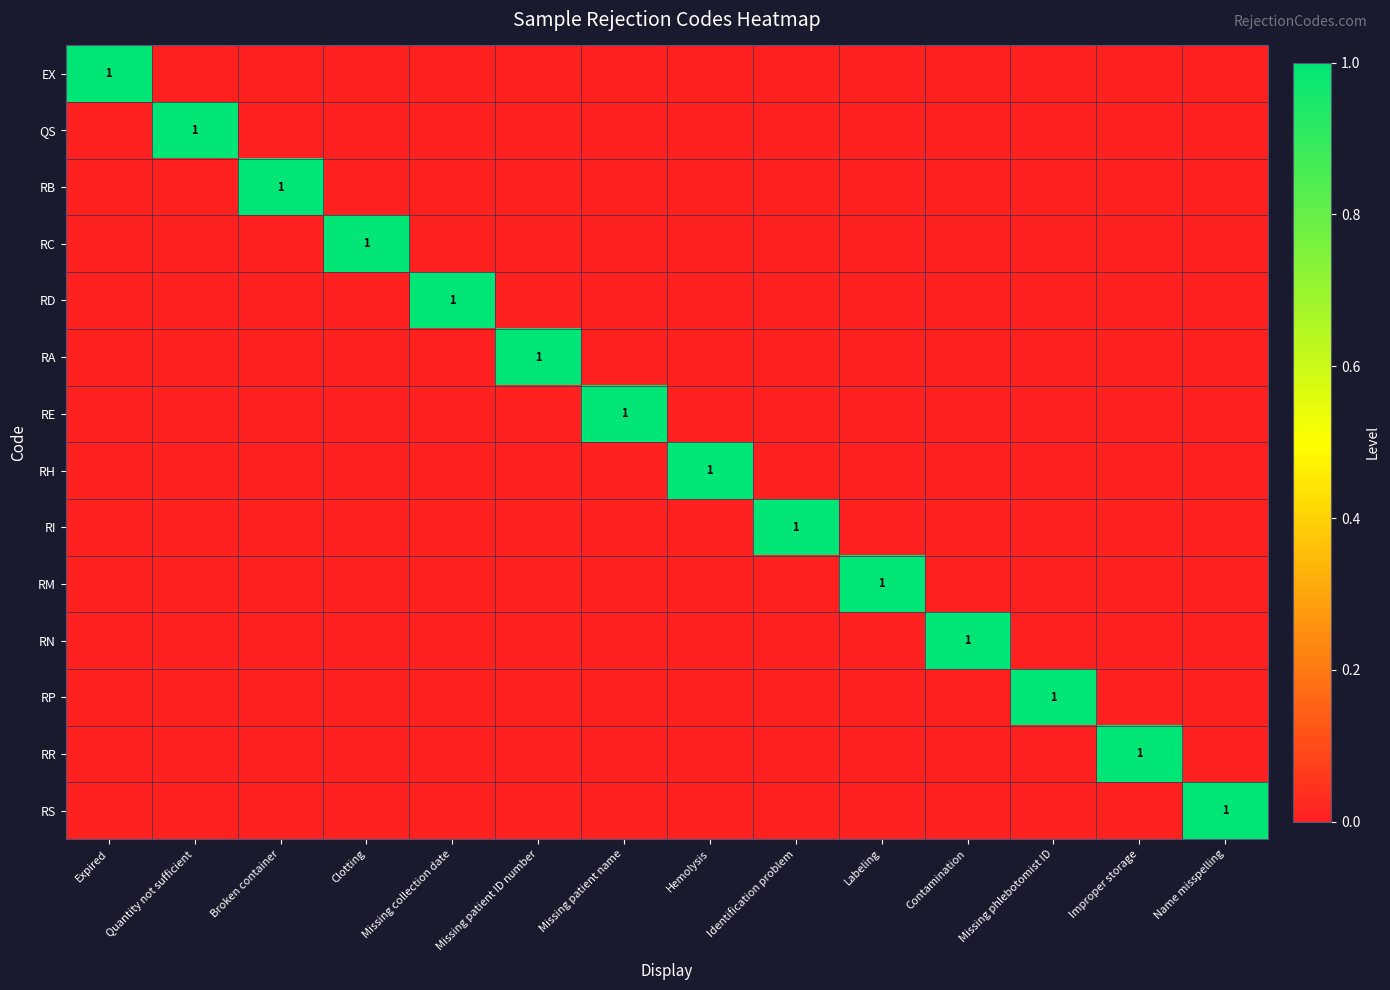

At which category is the sum across all series the highest?

Expired